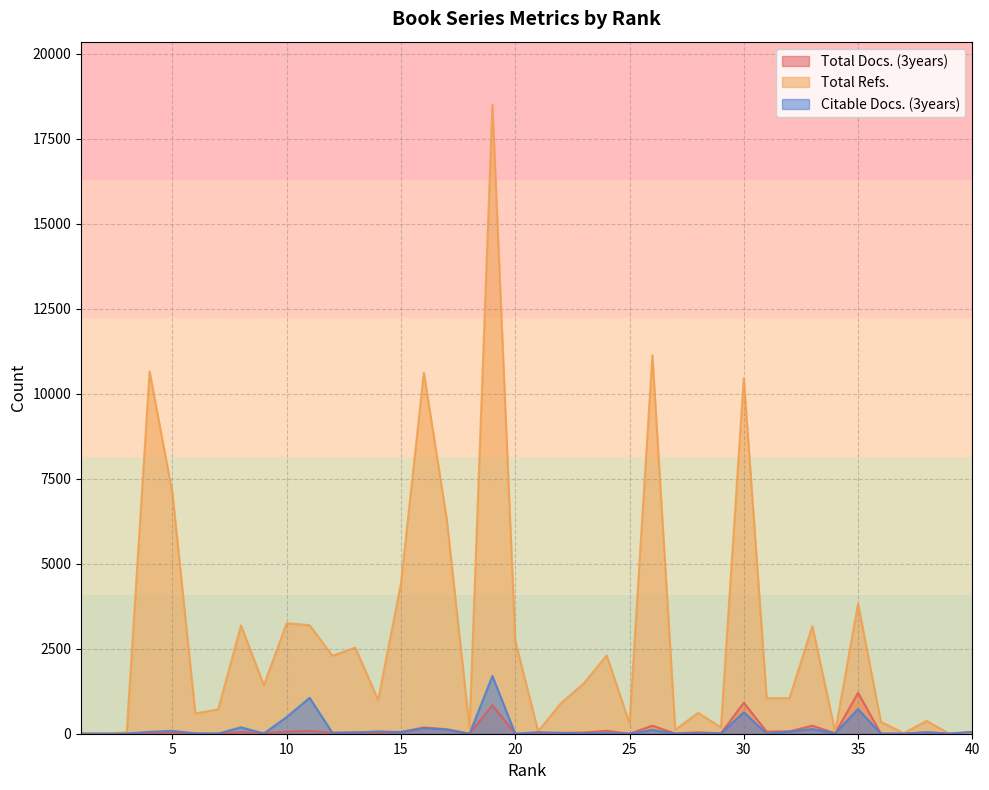

What is the spread (max minus min) of values at 11?

3109